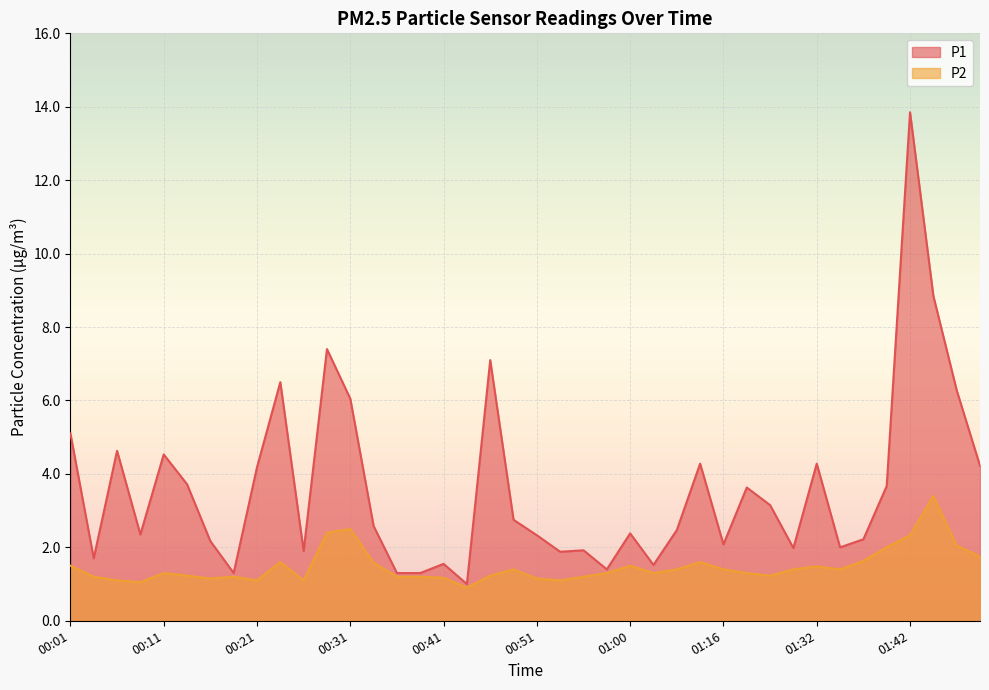

Reading left to right, transcribe all the data shown in this chart.

P1: 00:01=5.1	00:04=1.7	00:06=4.6	00:09=2.4	00:11=4.5	00:14=3.7	00:16=2.2	00:19=1.3	00:21=4.2	00:24=6.5	00:26=1.9	00:28=7.4	00:31=6.0	00:33=2.6	00:36=1.3	00:38=1.3	00:41=1.6	00:43=1.0	00:46=7.1	00:48=2.8	00:51=2.3	00:53=1.9	00:55=1.9	00:58=1.4	01:00=2.4	01:03=1.5	01:11=2.5	01:13=4.3	01:16=2.1	01:18=3.6	01:27=3.1	01:30=2.0	01:32=4.3	01:35=2.0	01:37=2.2	01:40=3.7	01:42=13.8	01:45=8.8	01:47=6.3	01:50=4.2
P2: 00:01=1.5	00:04=1.2	00:06=1.1	00:09=1.1	00:11=1.3	00:14=1.2	00:16=1.1	00:19=1.2	00:21=1.1	00:24=1.6	00:26=1.1	00:28=2.4	00:31=2.5	00:33=1.6	00:36=1.2	00:38=1.2	00:41=1.2	00:43=0.9	00:46=1.2	00:48=1.4	00:51=1.1	00:53=1.1	00:55=1.2	00:58=1.3	01:00=1.5	01:03=1.3	01:11=1.4	01:13=1.6	01:16=1.4	01:18=1.3	01:27=1.2	01:30=1.4	01:32=1.5	01:35=1.4	01:37=1.6	01:40=2.0	01:42=2.3	01:45=3.4	01:47=2.0	01:50=1.8